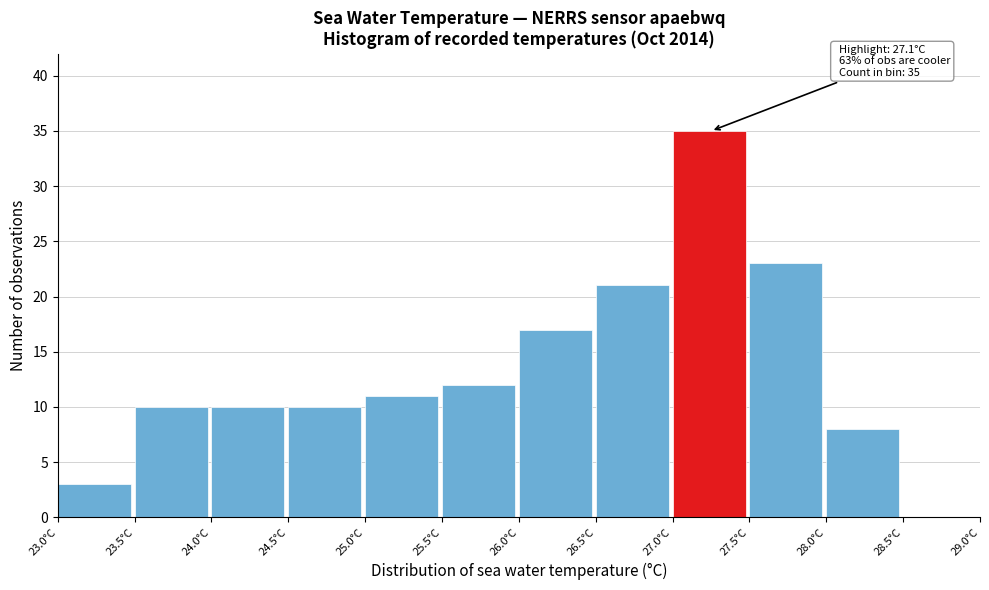

Which range on the x-axis has the tallest bar?

27.0 to 27.5